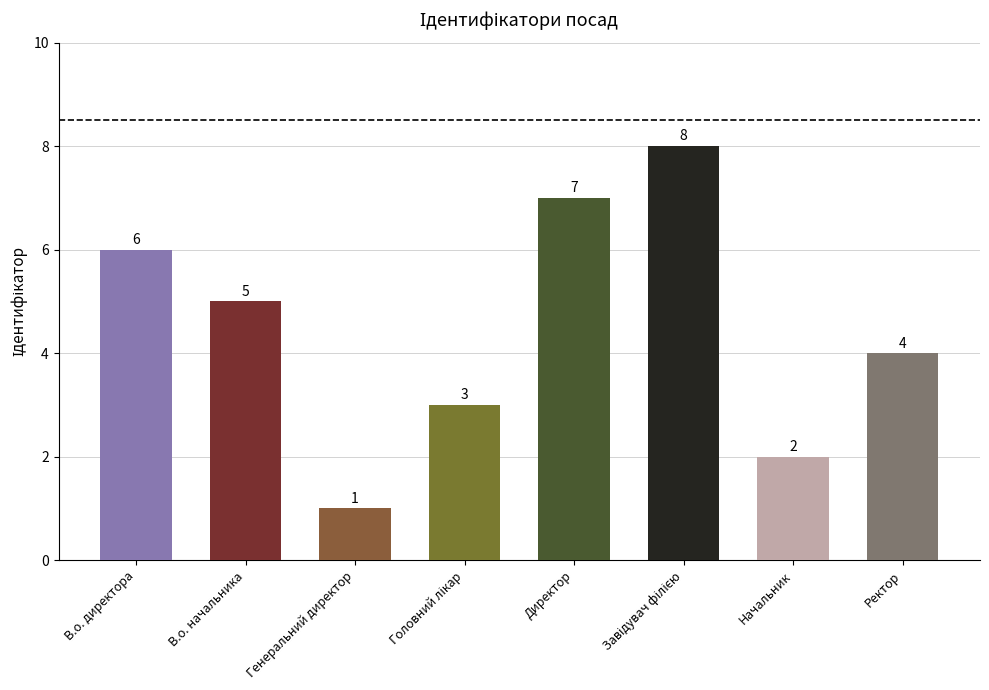

Where does the data first go above 5?

В.о. директора